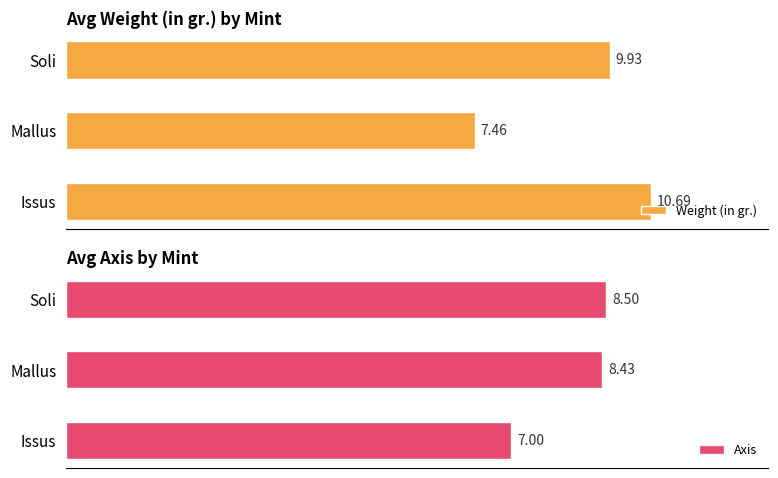

True or false: Weight (in gr.) has a value of 11.6 at 2.

False